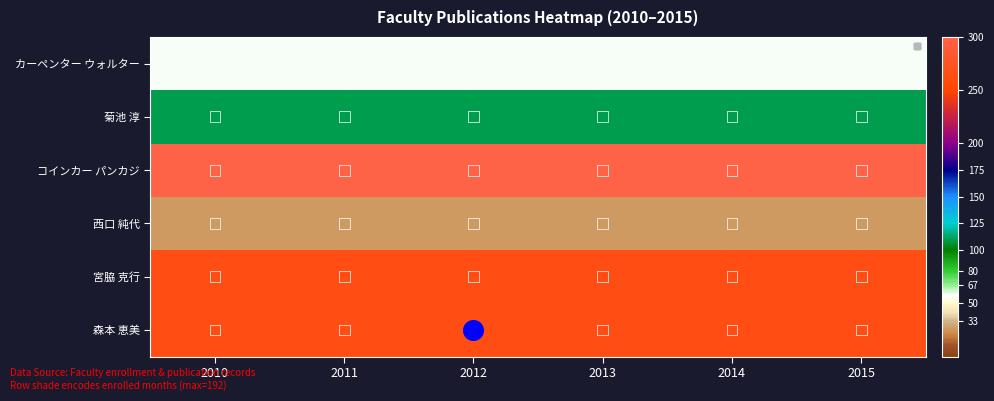

What is the minimum value shown in the chart?

26.6